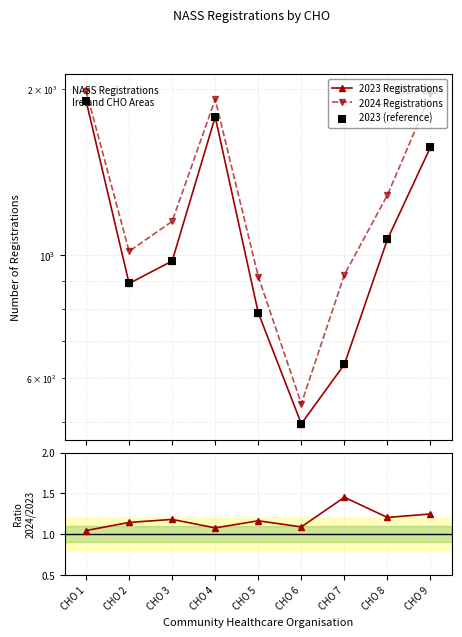

What is the total value across all series at CHO 2?

2798.1